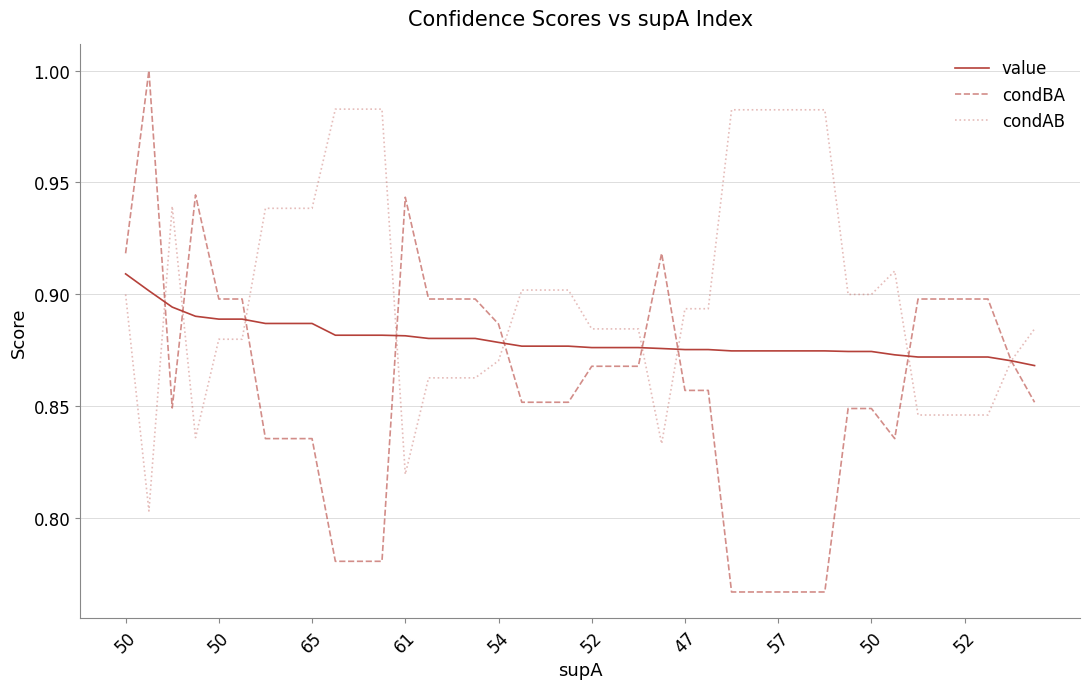

Rank the series by their average value, from lowest to highest.

condBA, value, condAB